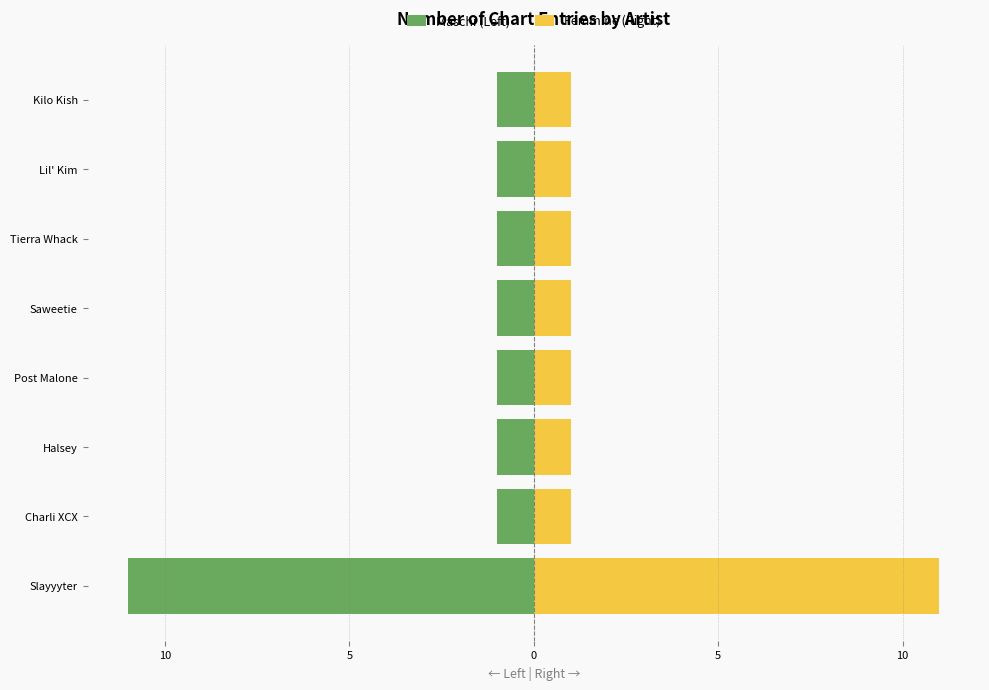

Reading right to left, transcribe all the data shown in this chart.

Maschi (Left): -1	-1	-1	-1	-1	-1	-1	-11
Femmine (Right): 1	1	1	1	1	1	1	11